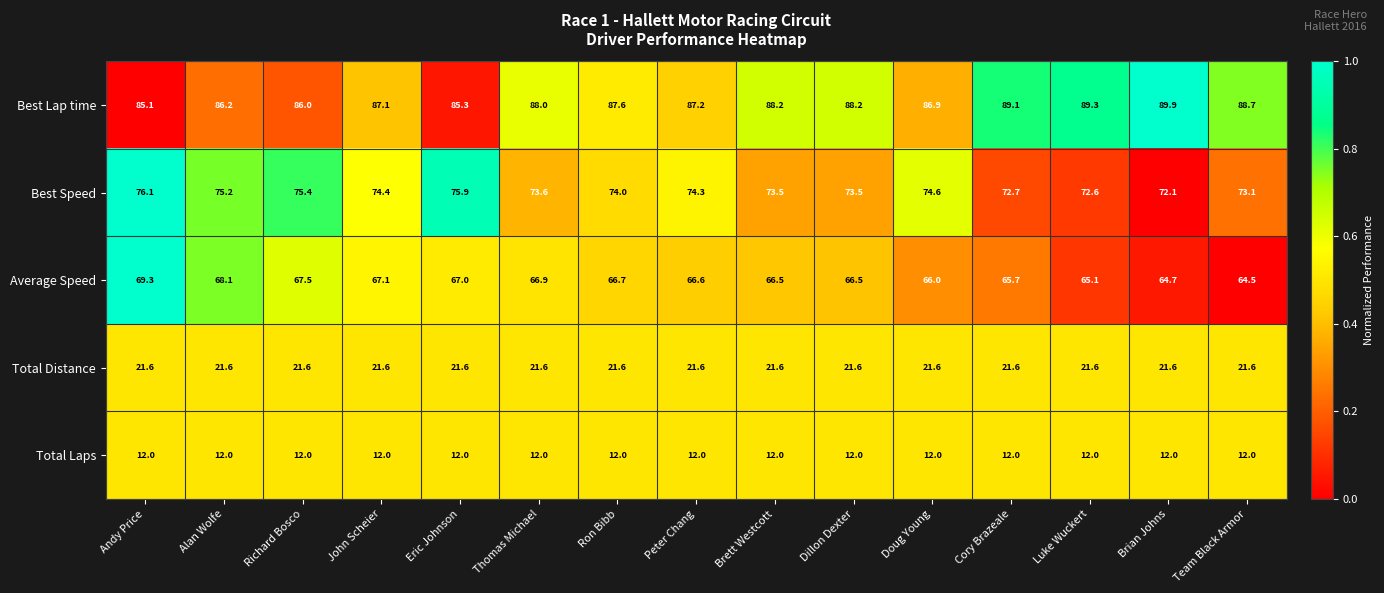

What is the sum of the Total Laps values at Brian Johns and Ron Bibb?

24.0